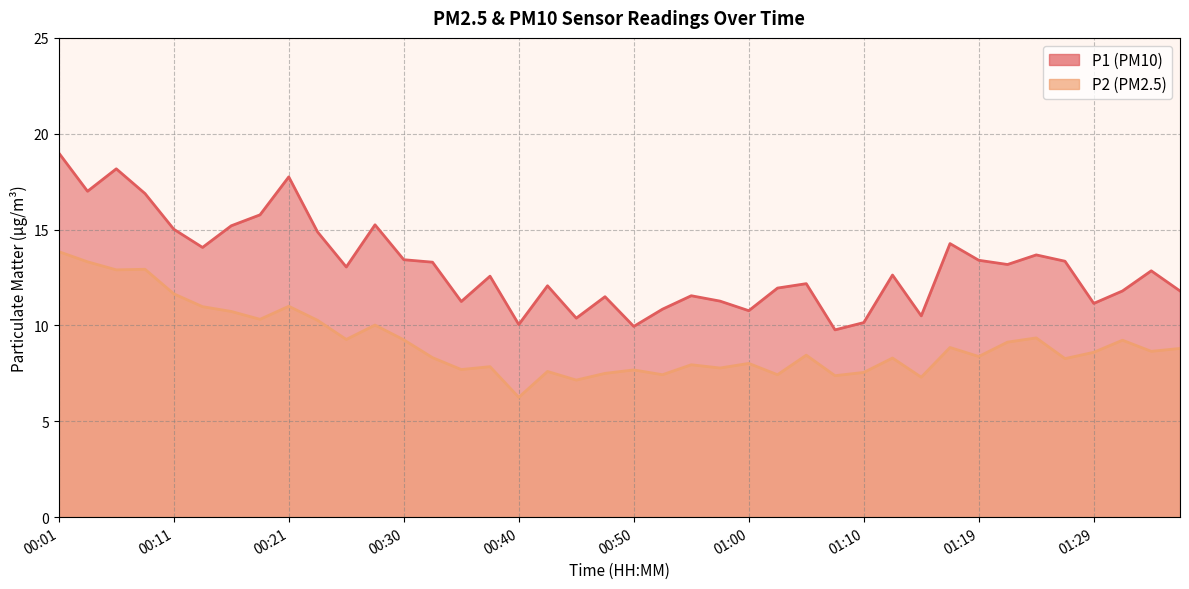

How many distinct data groups are displayed?

2